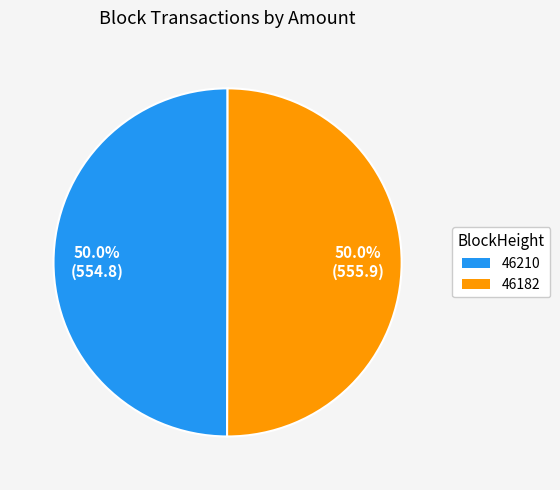

To the nearest percent, what is the average slice percentage?

50%